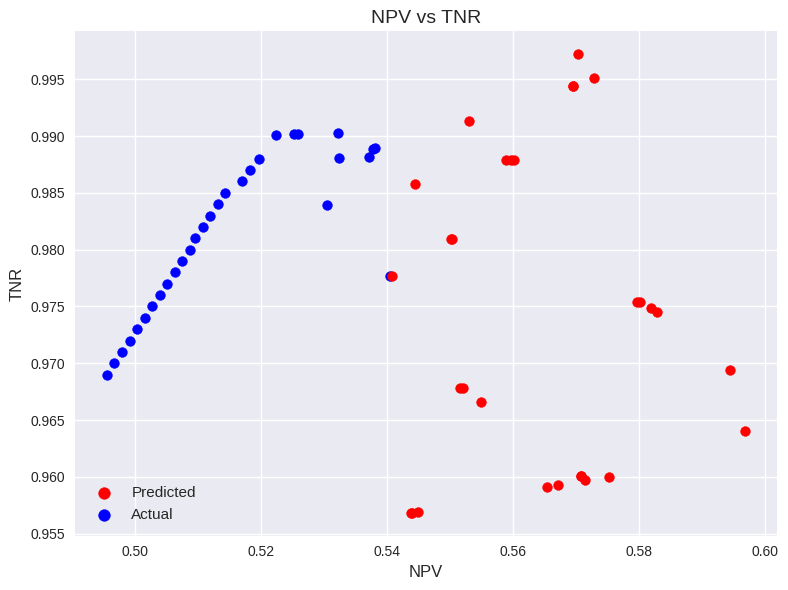

Which series has the largest Y range (max minus min)?

Predicted